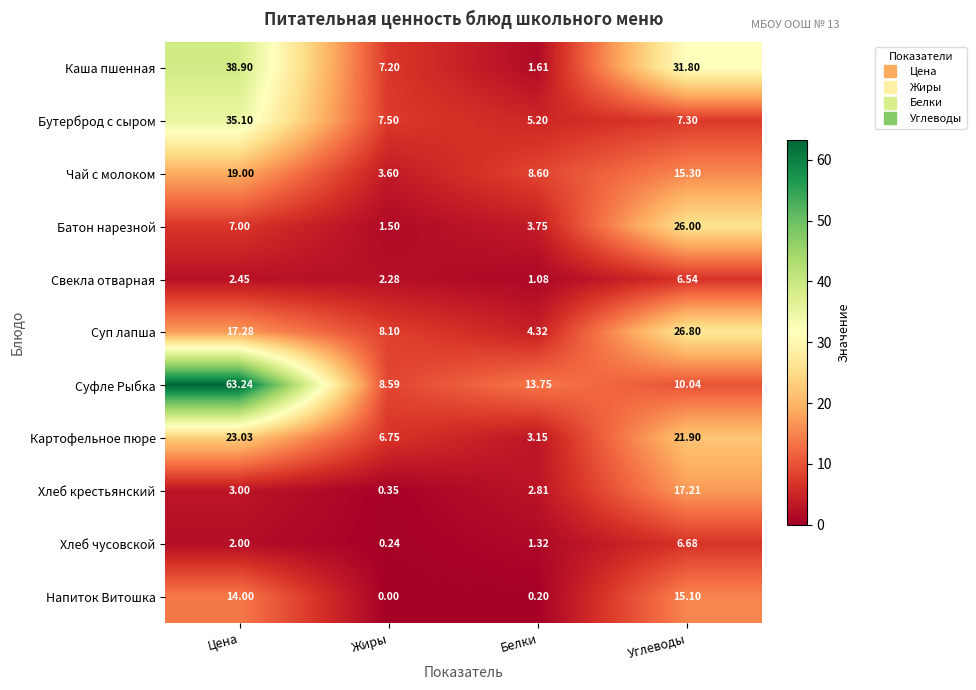

List the series in order of their peak value, lowest first.

Свекла отварная, Хлеб чусовской, Напиток Витошка, Хлеб крестьянский, Чай с молоком, Картофельное пюре, Батон нарезной, Суп лапша, Бутерброд с сыром, Каша пшенная, Суфле Рыбка